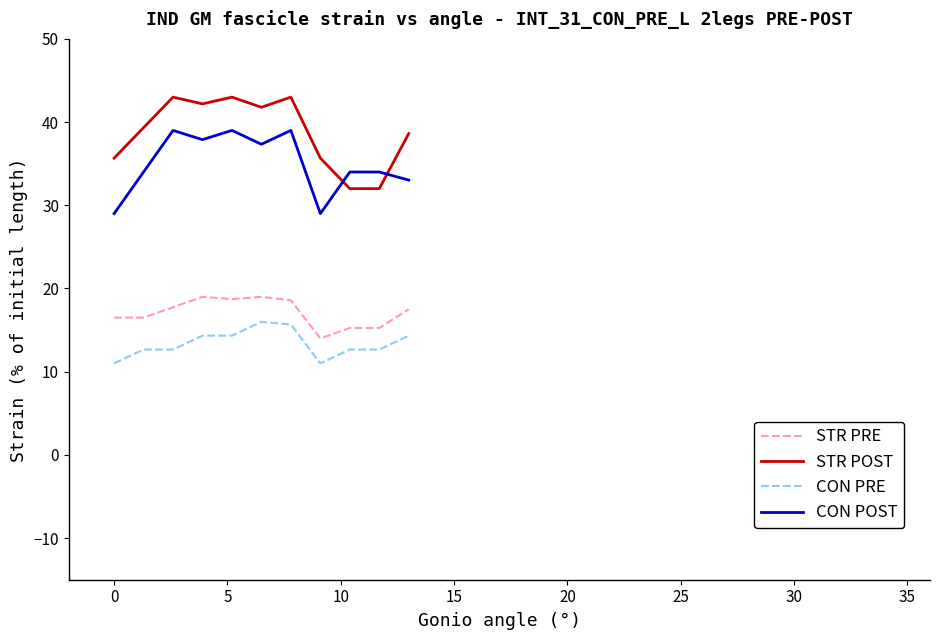

True or false: CON PRE and STR PRE intersect in this chart.

False